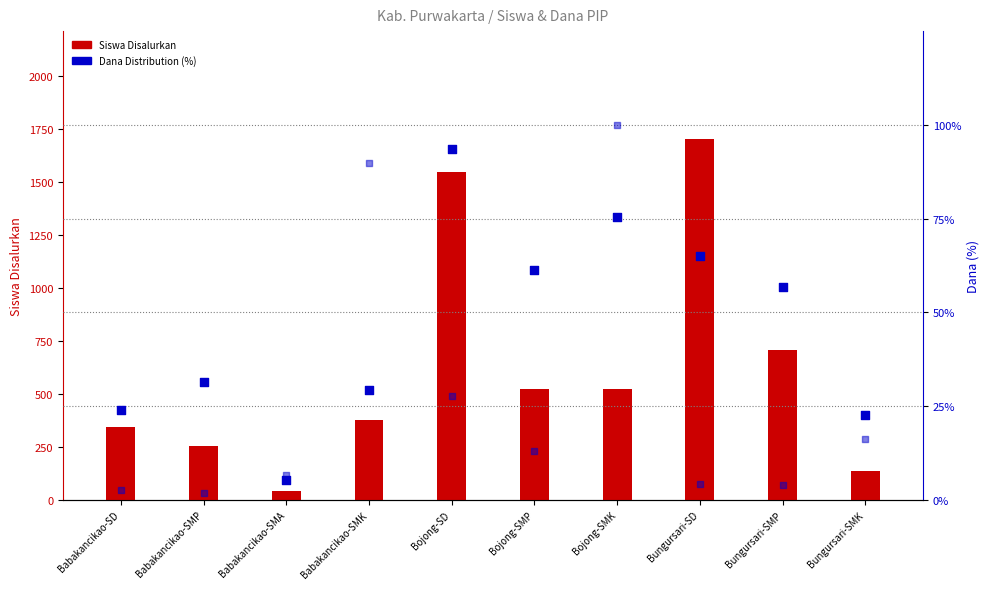

Which series has the widest spread of Y values?

Siswa Disalurkan